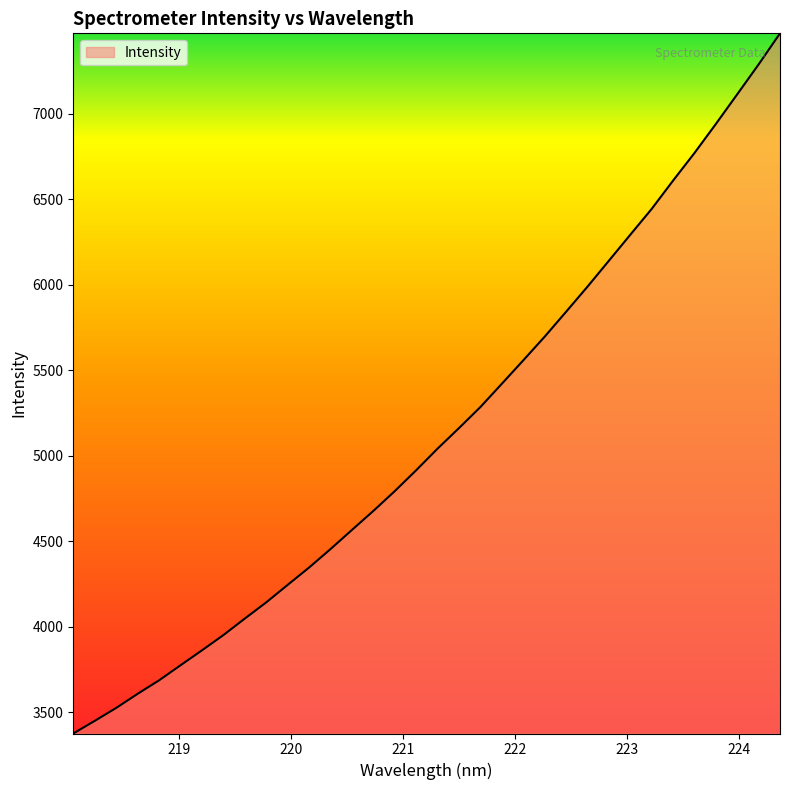

What is the greatest value displayed?

7470.4